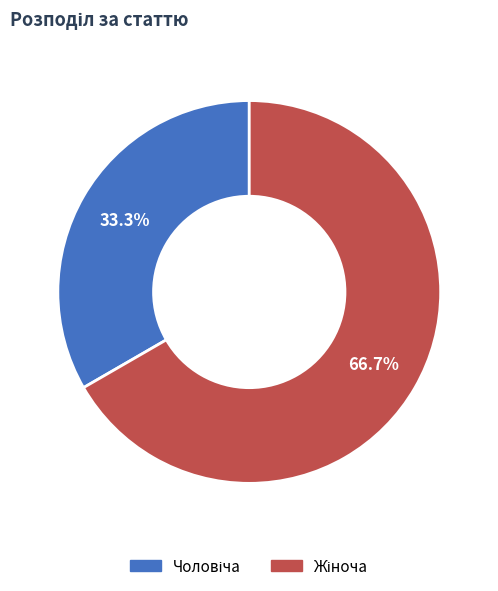

Is there a majority slice in this chart?

Yes